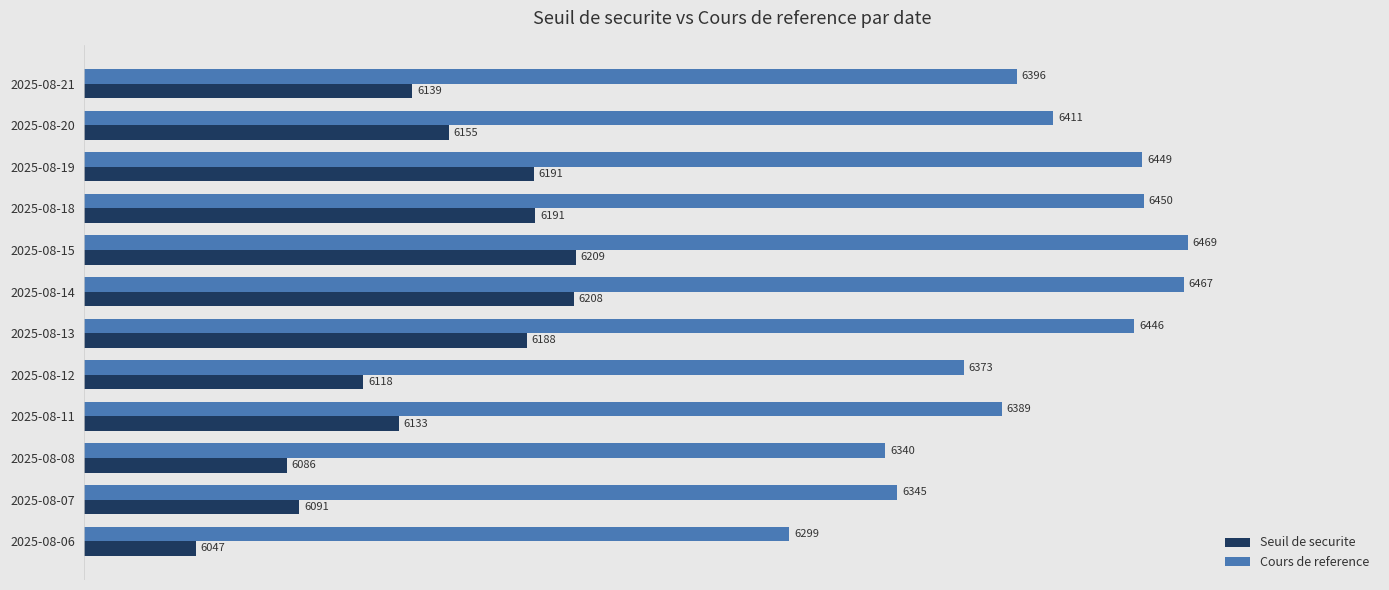

What is the average value of the Seuil de securite series?

6146.3